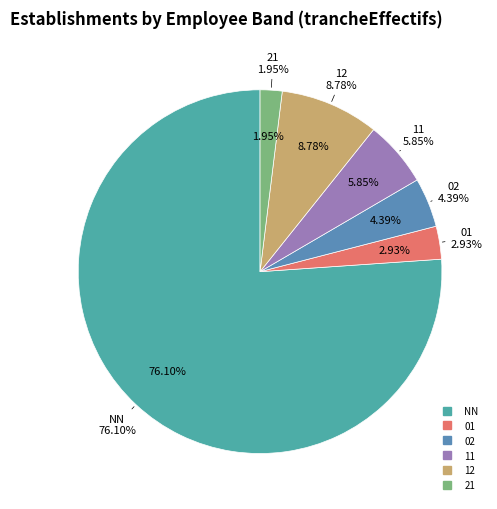

The 11 slice represents 6% of the pie. True or false?

True